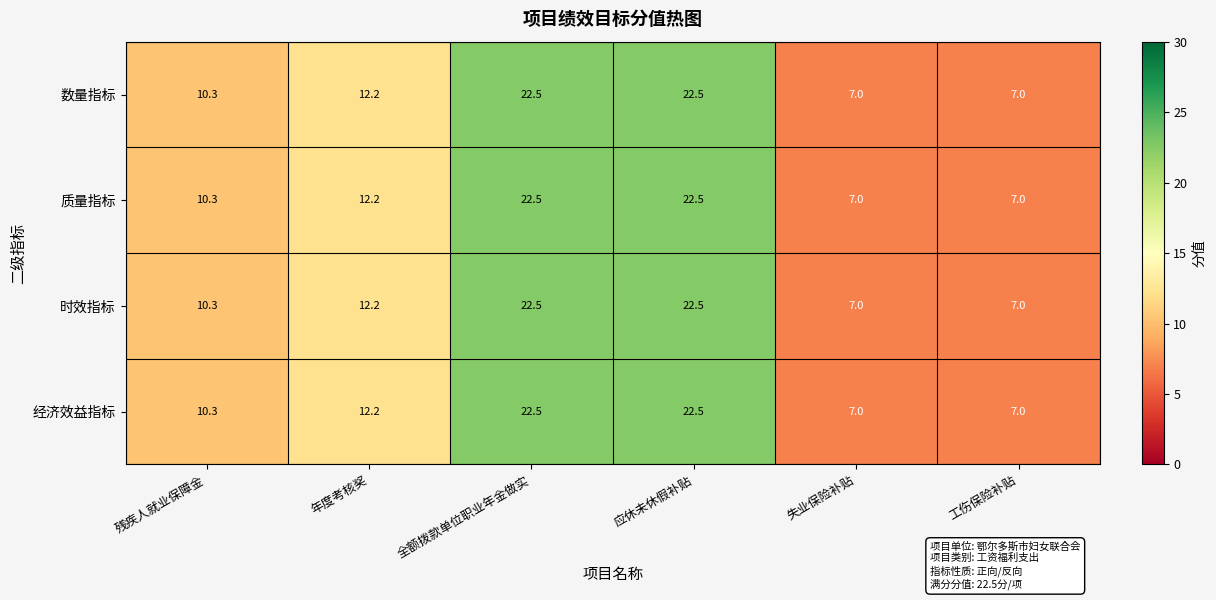

True or false: 经济效益指标 has a value of 38.7 at 应休未休假补贴.

False